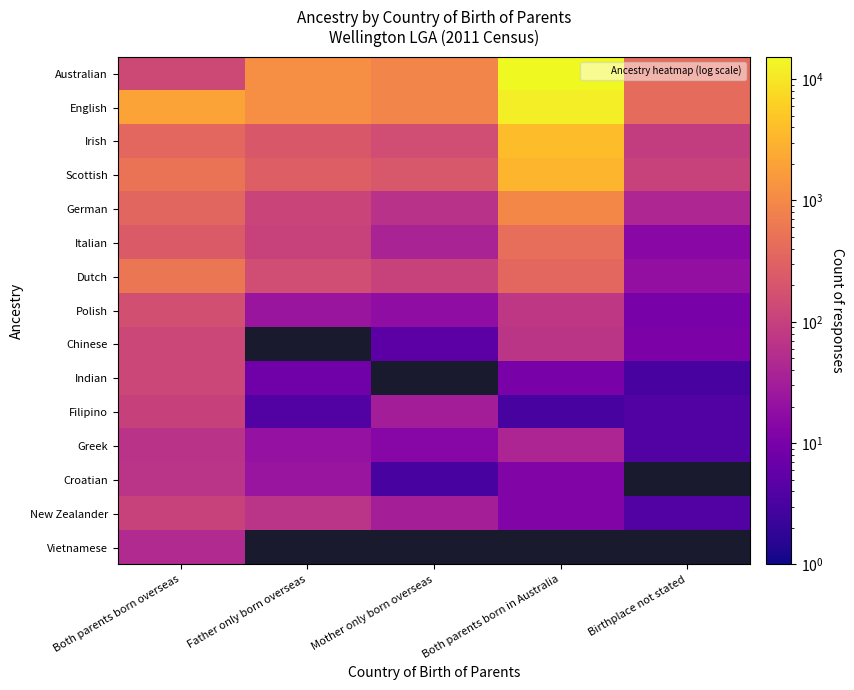

Where is Irish nearest to the value 2002?

Both parents born overseas